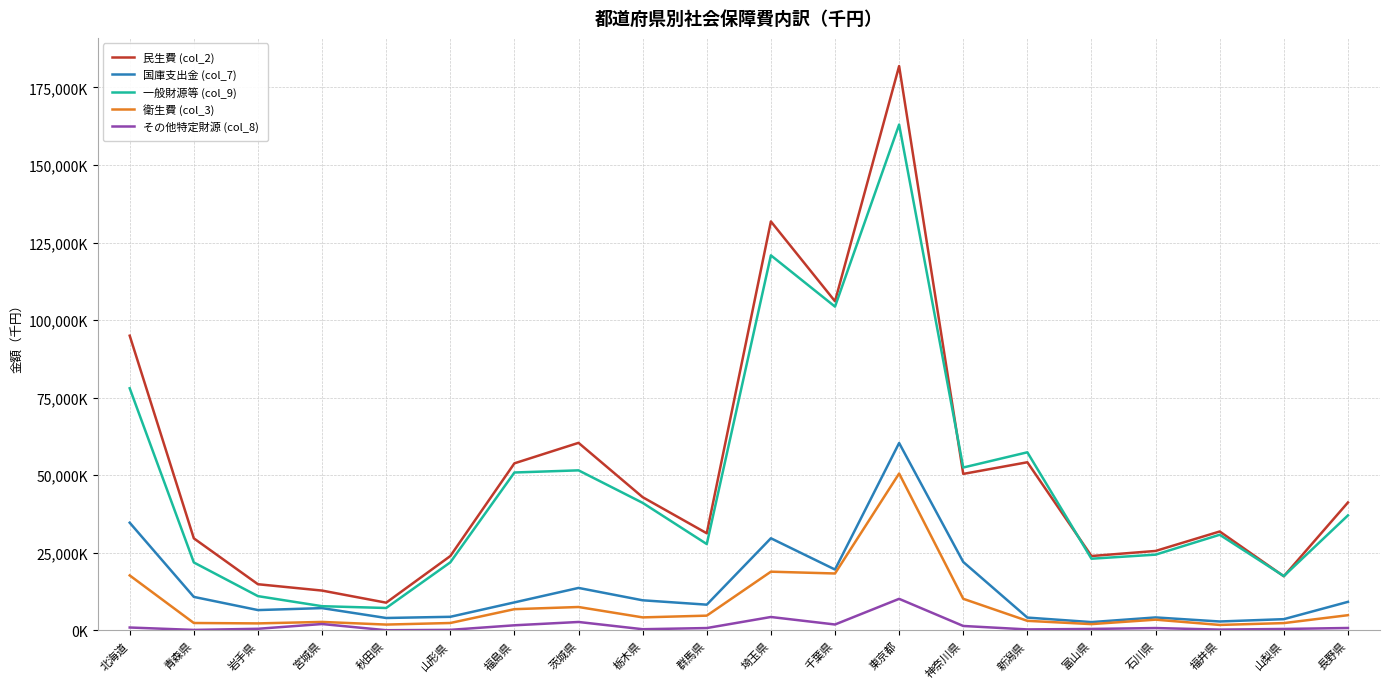

At how many categories does at least one series exceed 115011493?

2